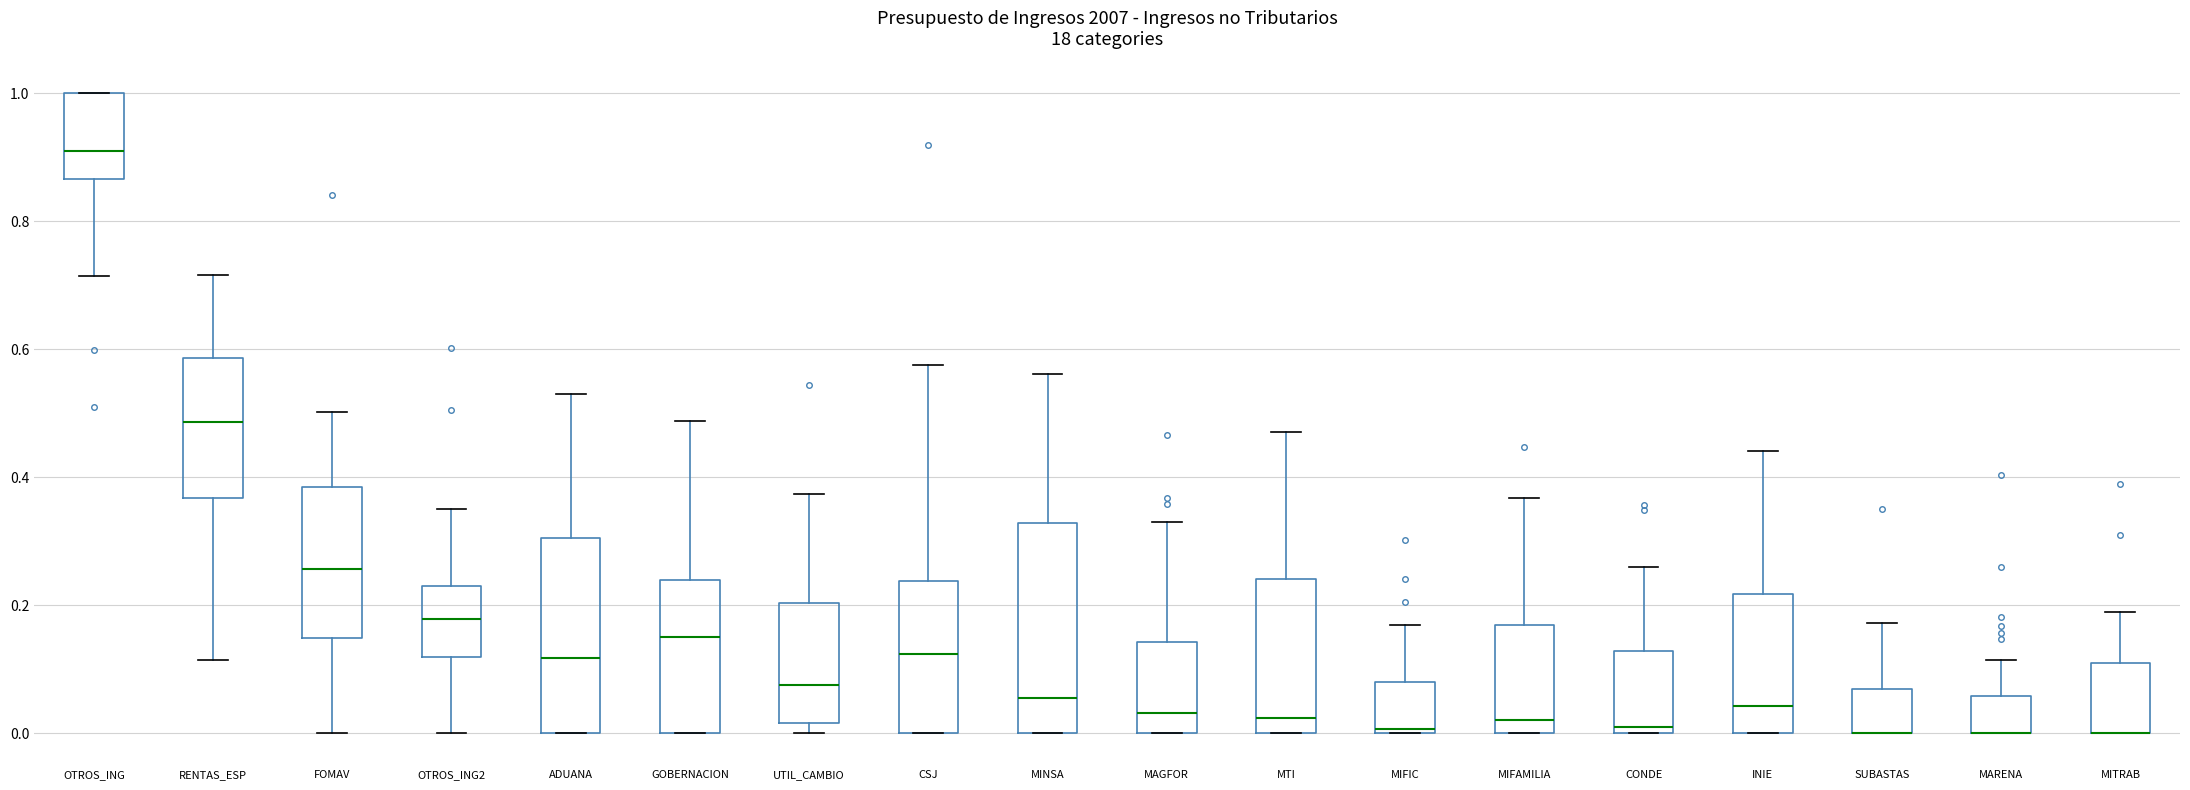

Reading left to right, read every box against the y-axis: the position of its median line, the range the box covers, and the ends of its whiskers. The values are not printed on the chart, so give them approximately, as read against the axis.

OTROS_ING: median 0.92, box 0.86 to 1.00, whiskers 0.72 to 1.00
RENTAS_ESP: median 0.48, box 0.36 to 0.58, whiskers 0.12 to 0.72
FOMAV: median 0.26, box 0.14 to 0.38, whiskers 0.00 to 0.50
OTROS_ING2: median 0.18, box 0.12 to 0.24, whiskers 0.00 to 0.36
ADUANA: median 0.12, box 0.00 to 0.30, whiskers 0.00 to 0.54
GOBERNACION: median 0.16, box 0.00 to 0.24, whiskers 0.00 to 0.48
UTIL_CAMBIO: median 0.08, box 0.02 to 0.20, whiskers 0.00 to 0.38
CSJ: median 0.12, box 0.00 to 0.24, whiskers 0.00 to 0.58
MINSA: median 0.06, box 0.00 to 0.32, whiskers 0.00 to 0.56
MAGFOR: median 0.04, box 0.00 to 0.14, whiskers 0.00 to 0.34
MTI: median 0.02, box 0.00 to 0.24, whiskers 0.00 to 0.48
MIFIC: median 0.00 (just above the box's lower edge), box 0.00 to 0.08, whiskers 0.00 to 0.16
MIFAMILIA: median 0.02, box 0.00 to 0.16, whiskers 0.00 to 0.36
CONDE: median 0.00 (just above the box's lower edge), box 0.00 to 0.12, whiskers 0.00 to 0.26
INIE: median 0.04, box 0.00 to 0.22, whiskers 0.00 to 0.44
SUBASTAS: median 0.00 (drawn on the box's lower edge), box 0.00 to 0.06, whiskers 0.00 to 0.18
MARENA: median 0.00 (drawn on the box's lower edge), box 0.00 to 0.06, whiskers 0.00 to 0.12
MITRAB: median 0.00 (drawn on the box's lower edge), box 0.00 to 0.12, whiskers 0.00 to 0.18